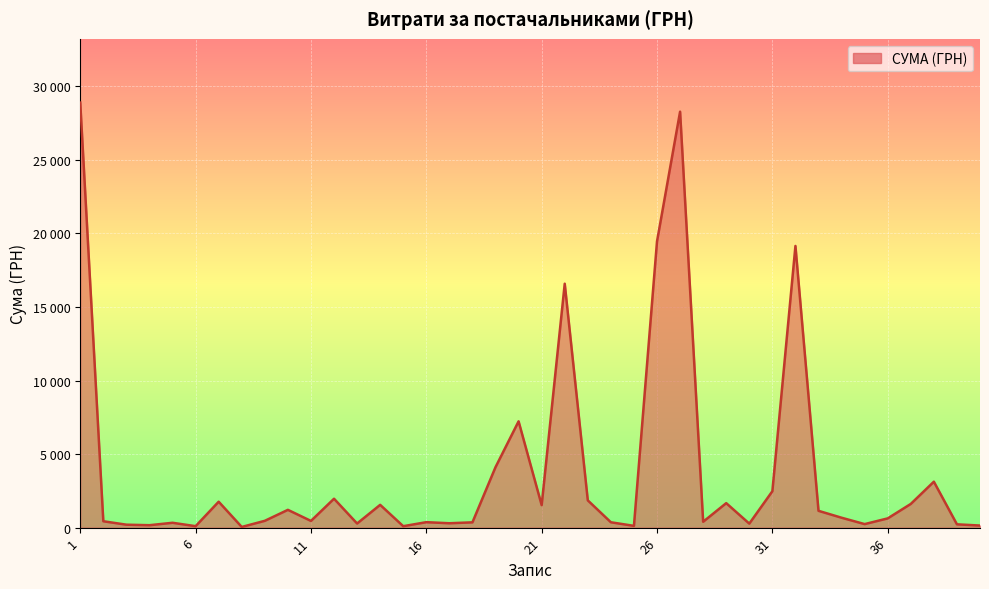

Where does the data first go above 628?

1